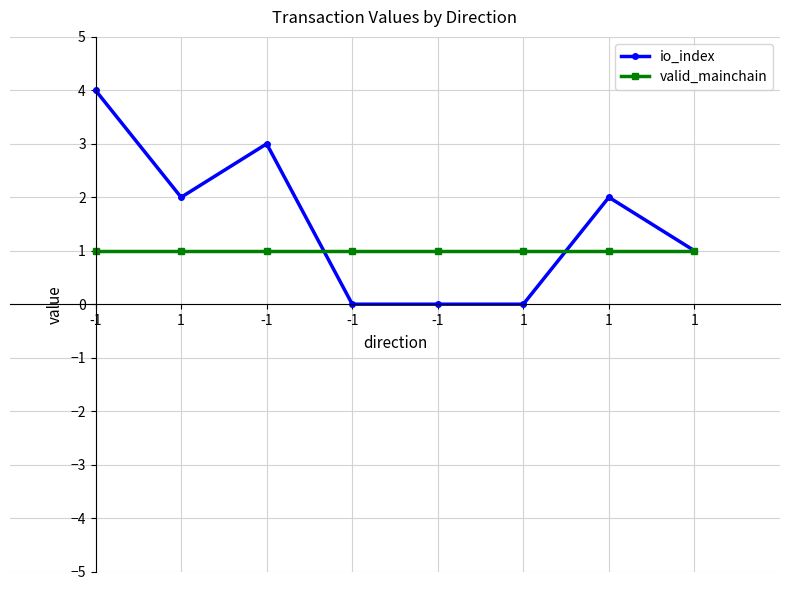

How many data points in io_index are less than 2?

4